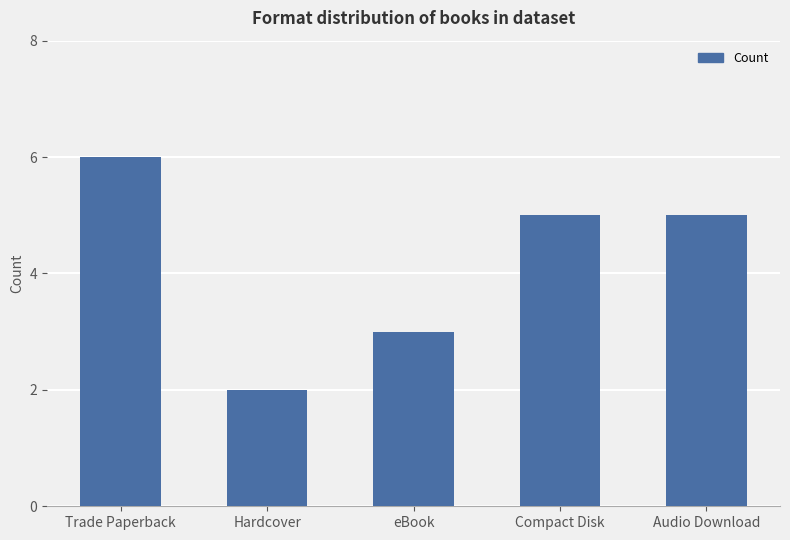

What is the maximum value shown in the chart?

6